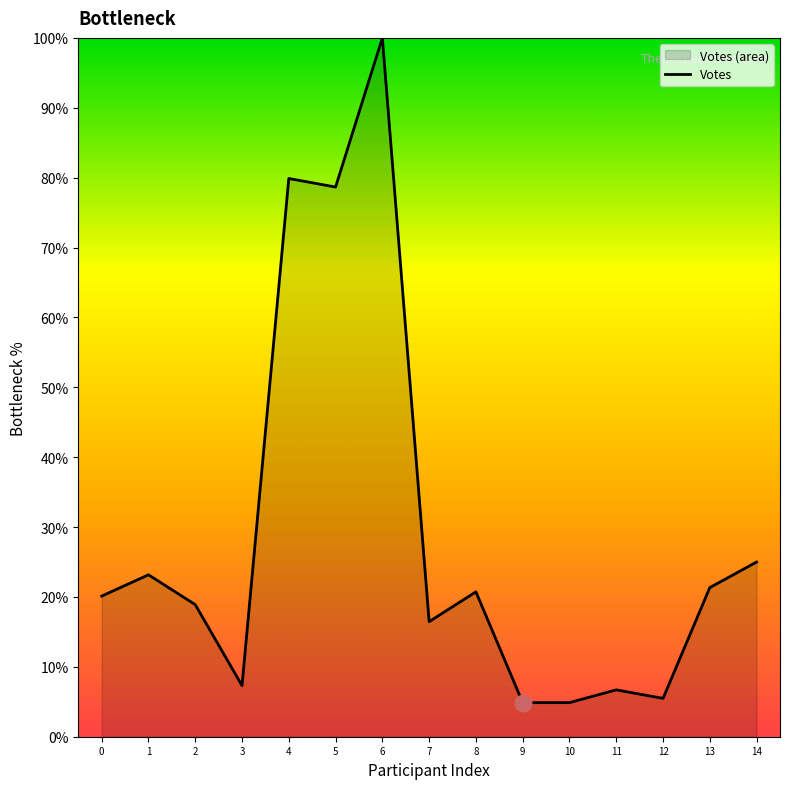

How many points are lower than both their immediate neighbors (excluding endpoints)?

4